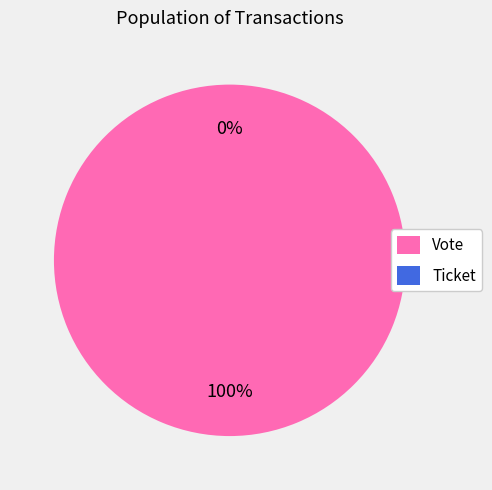

To the nearest percent, what is the average slice percentage?

50%